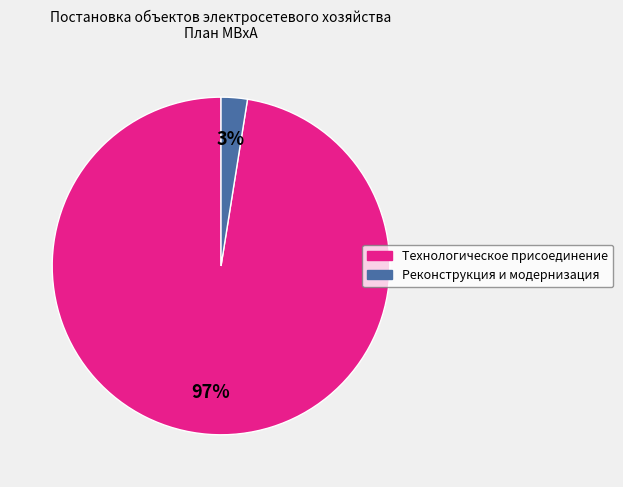

Between Технологическое присоединение and Реконструкция и модернизация, which is larger?

Технологическое присоединение